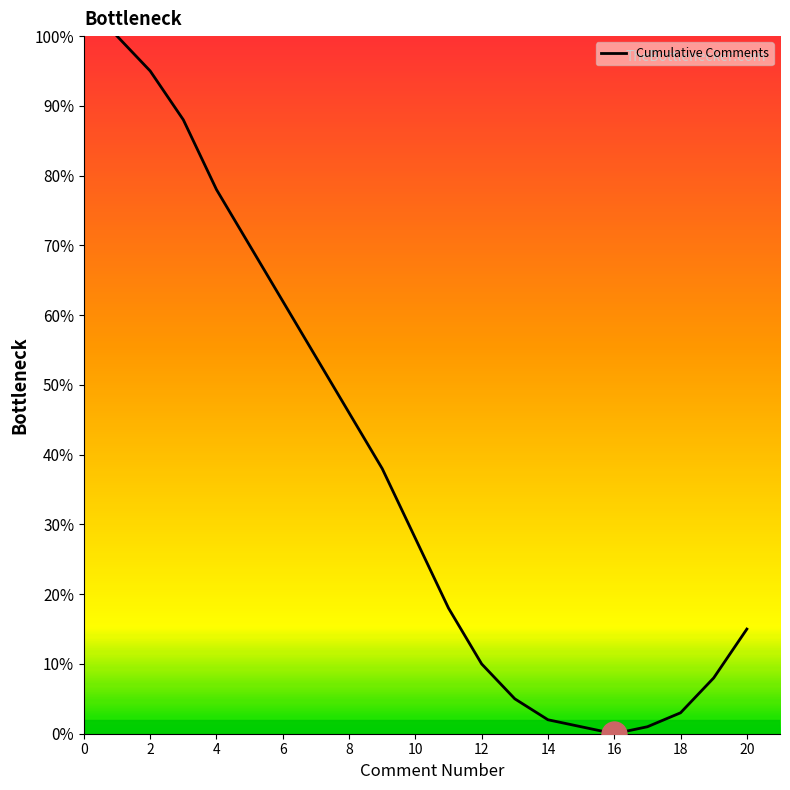

What is the difference between the maximum and minimum values?

100